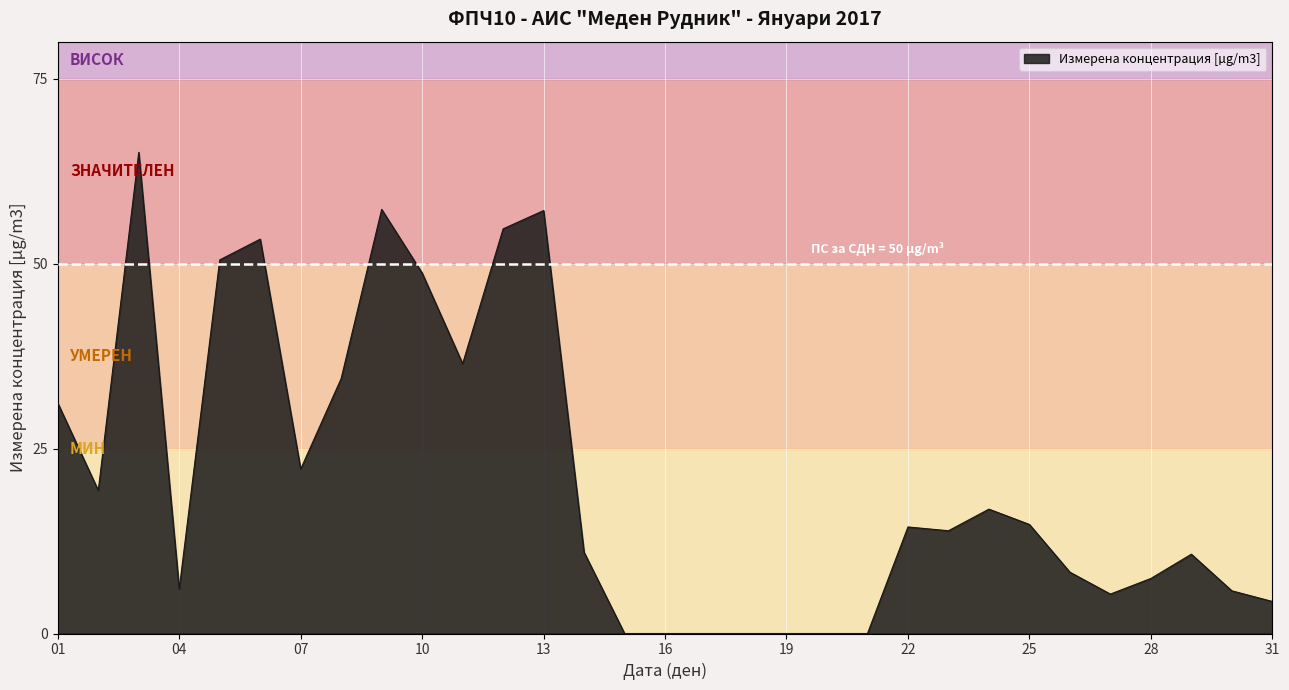

What is the difference between the maximum and minimum values?

65.0